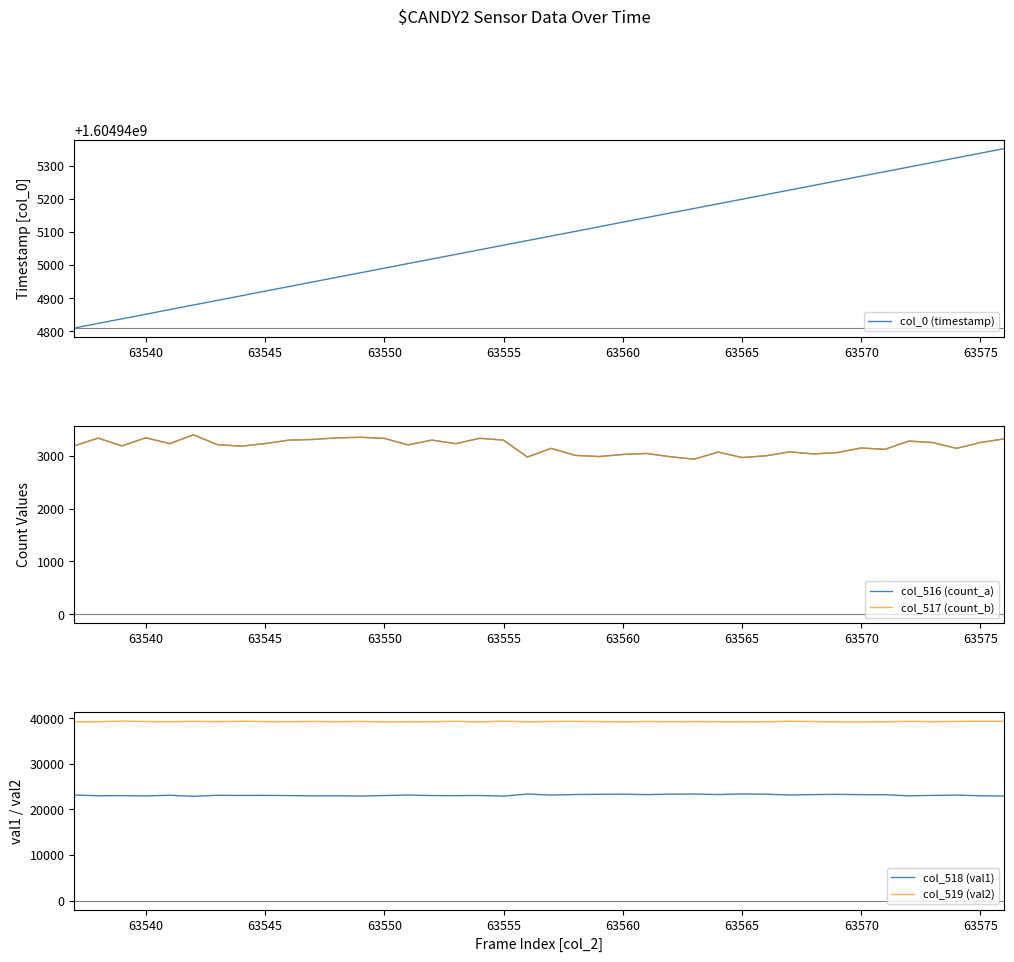

What is the lowest value of the col_518 (val1) series?

22850